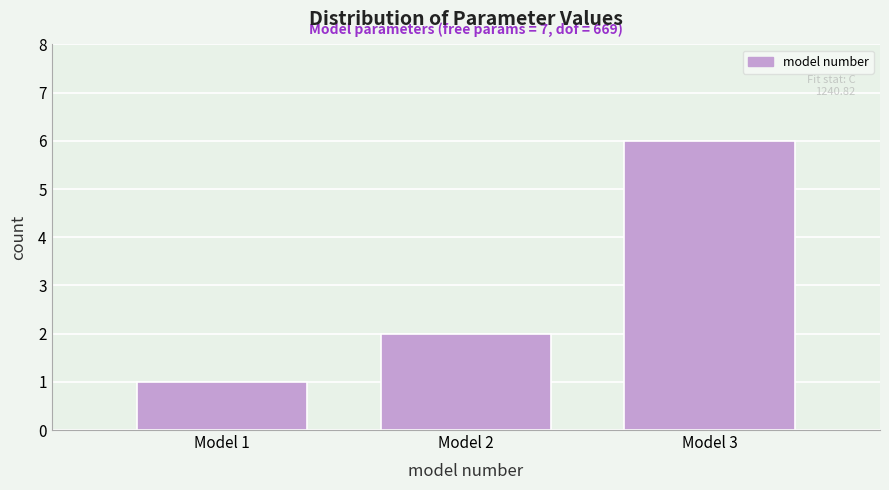

Over which range of the x-axis is the bar tallest?

2.5 to 3.5